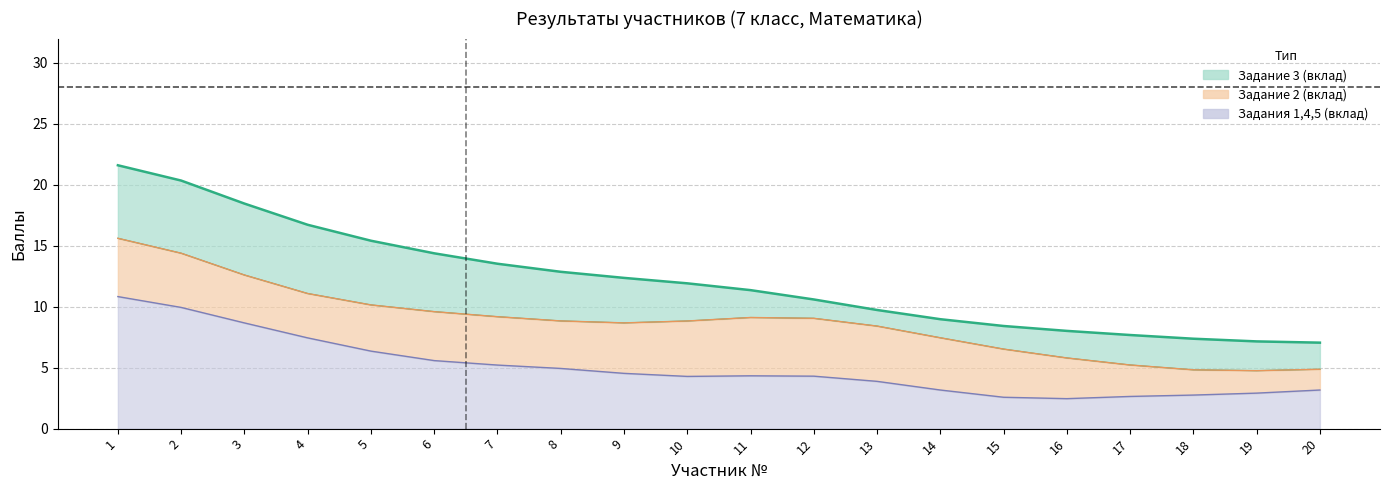

True or false: Сумма баллов has more than 0 interior local peaks.

False